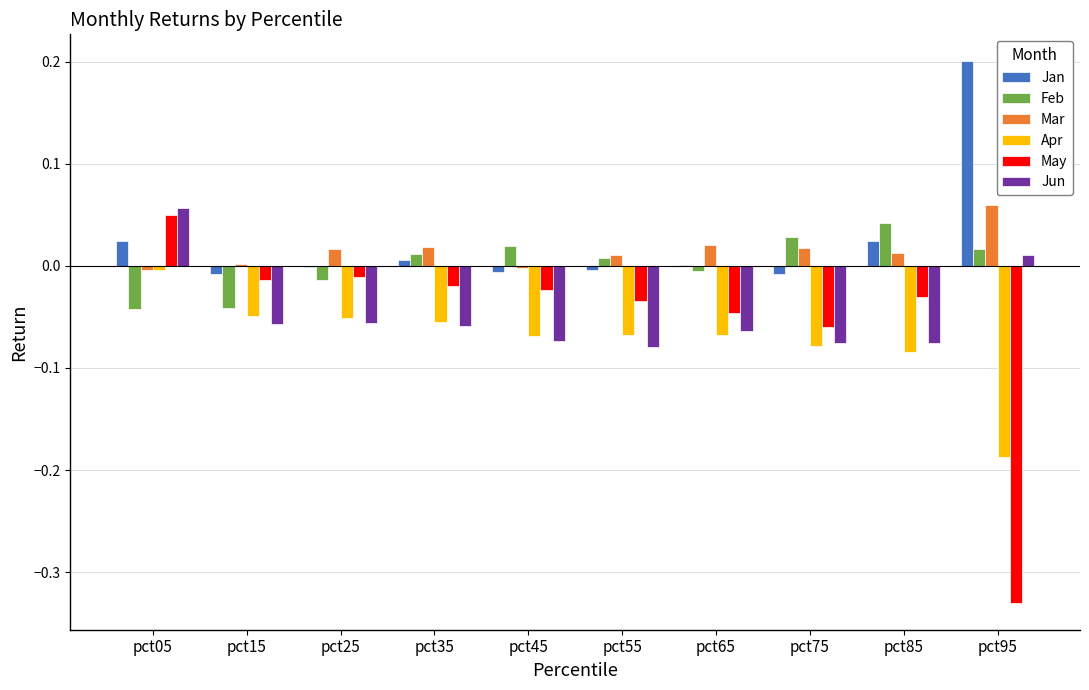

The value of May at pct85 is -0.0. True or false?

True